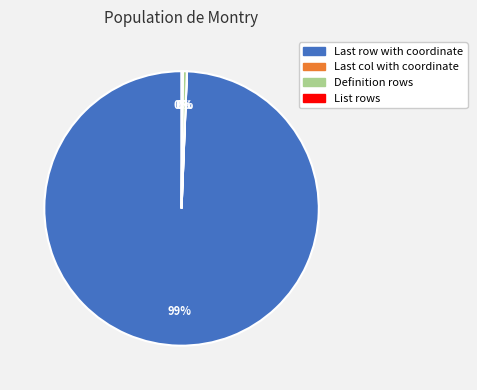

What is the largest slice in the pie chart?

Last row with coordinate